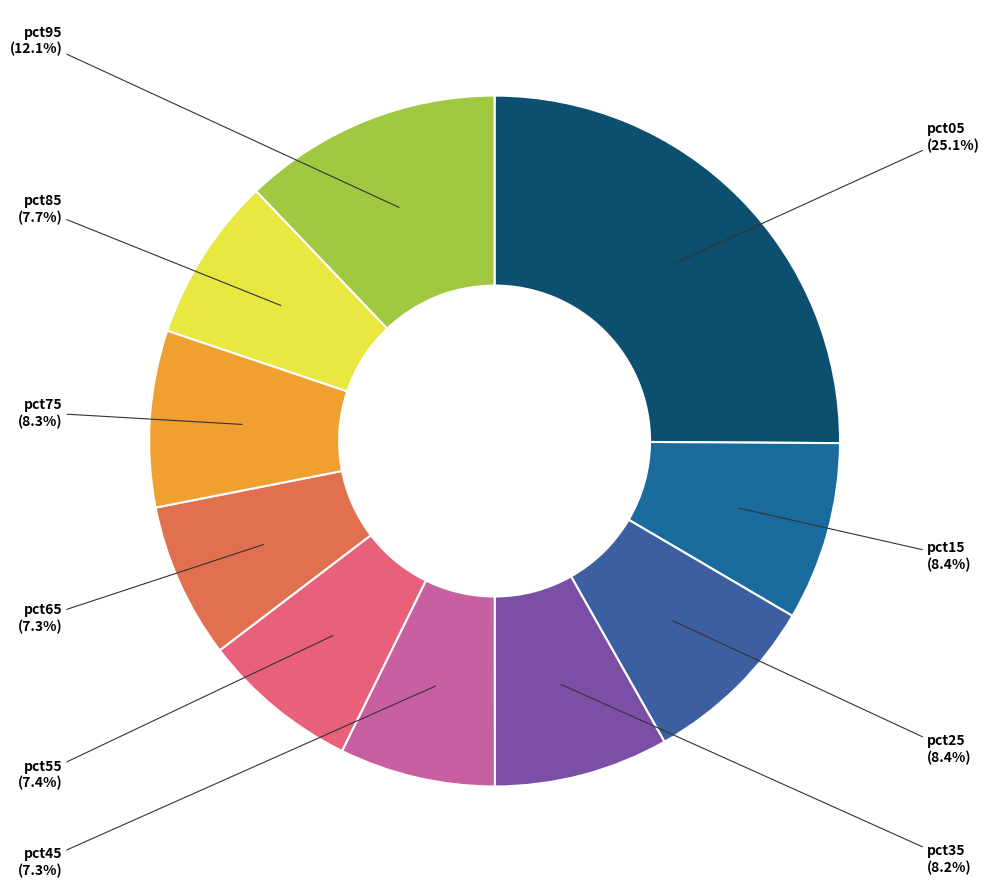

Count the number of slices in the pie.

10